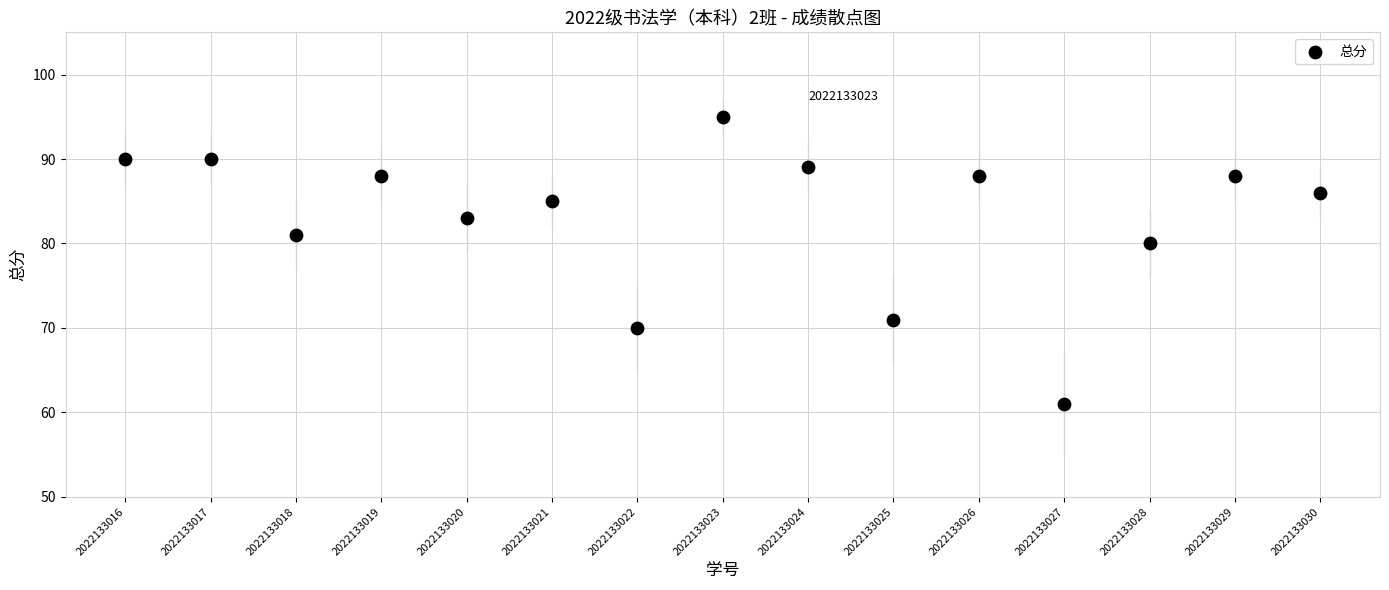

What is the range of Y values (max minus min)?

34